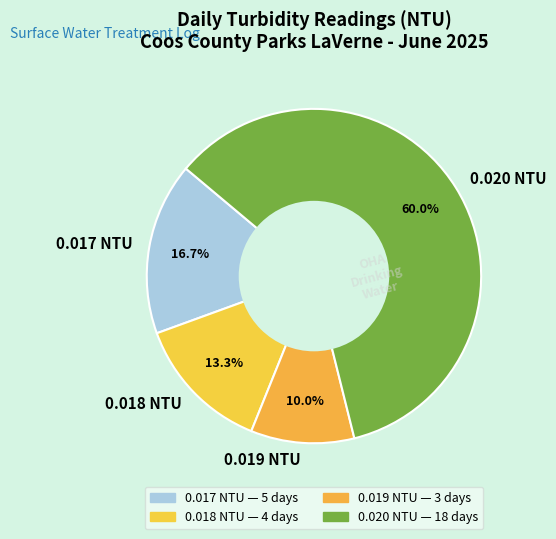

Combined, what portion of the pie is 0.017 NTU and 0.020 NTU?

76.7%